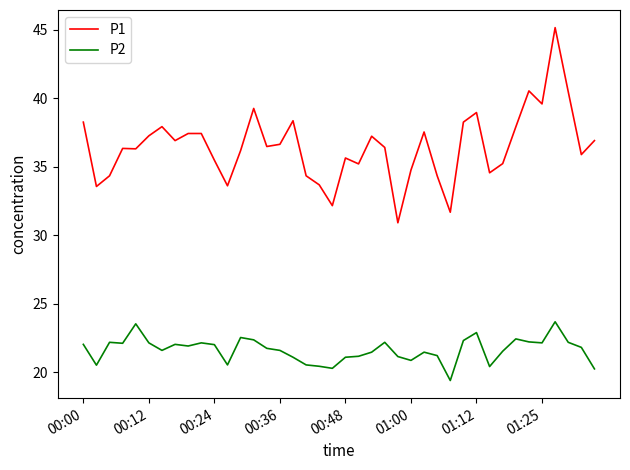

True or false: P2 and P1 cross at least once.

False